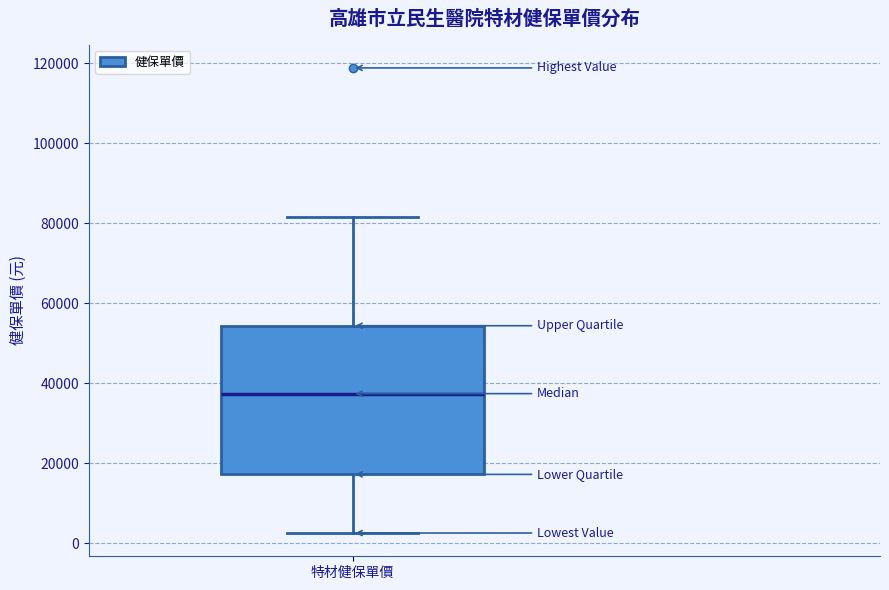

Transcribe this box plot: give where the median line is, the range the box spans, and where the two whiskers end, as read against the y-axis. The values are not printed on the chart, so give them approximately, as read against the axis.

median 38000, box 18000 to 54000, whiskers 2000 to 82000